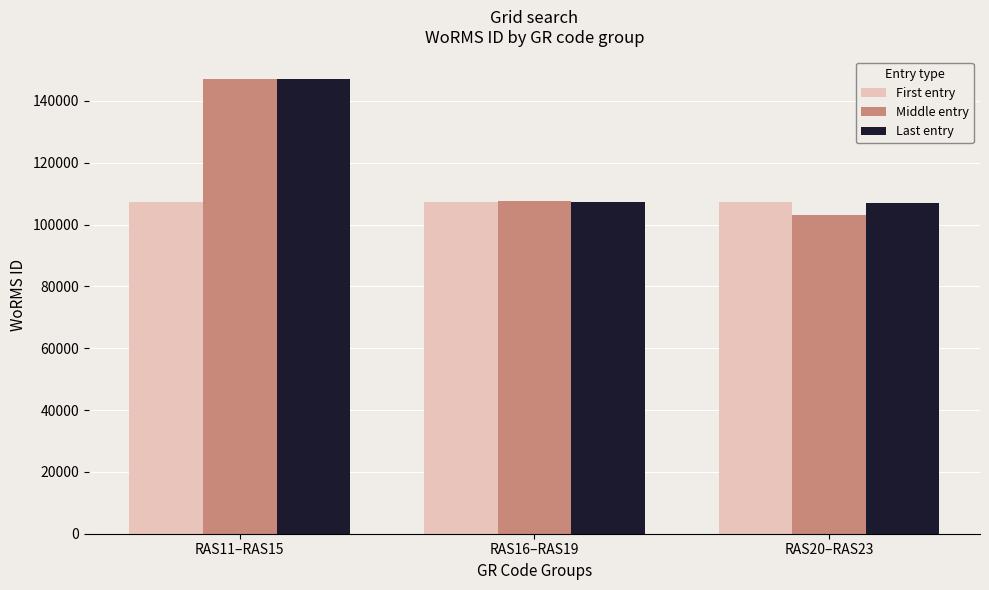

What is the maximum value shown in the chart?

147032